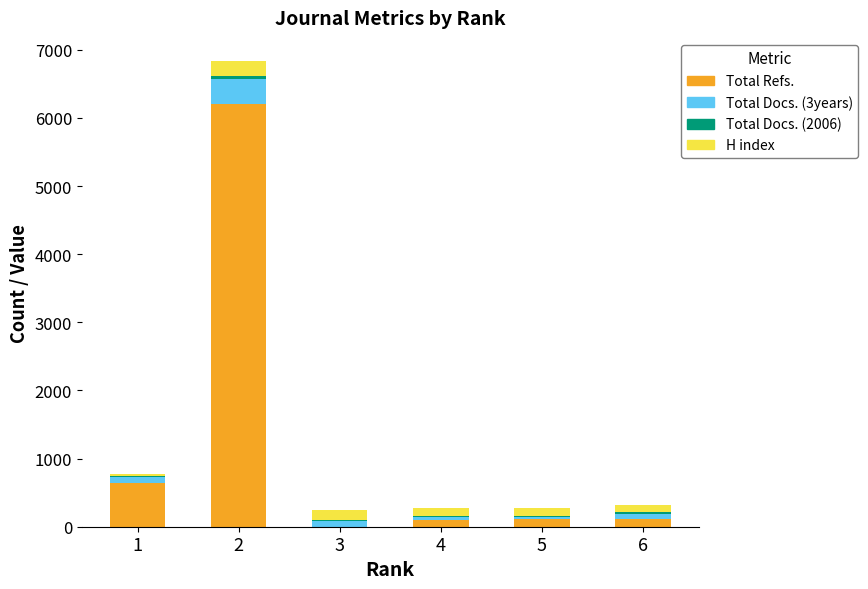

How many distinct data groups are displayed?

4